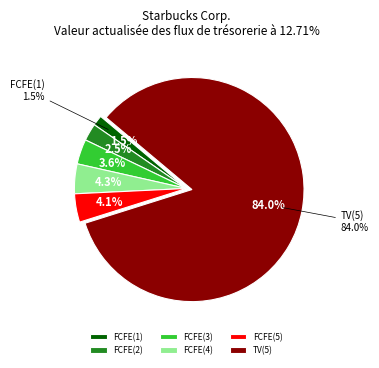

What portion of the pie excludes FCFE(5)?

95.9%